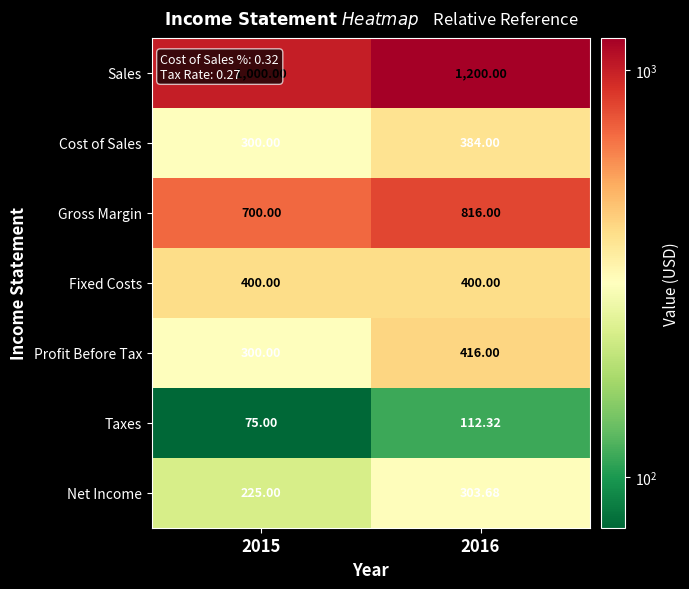

Which series changed the most between 2015 and 2016?

Sales